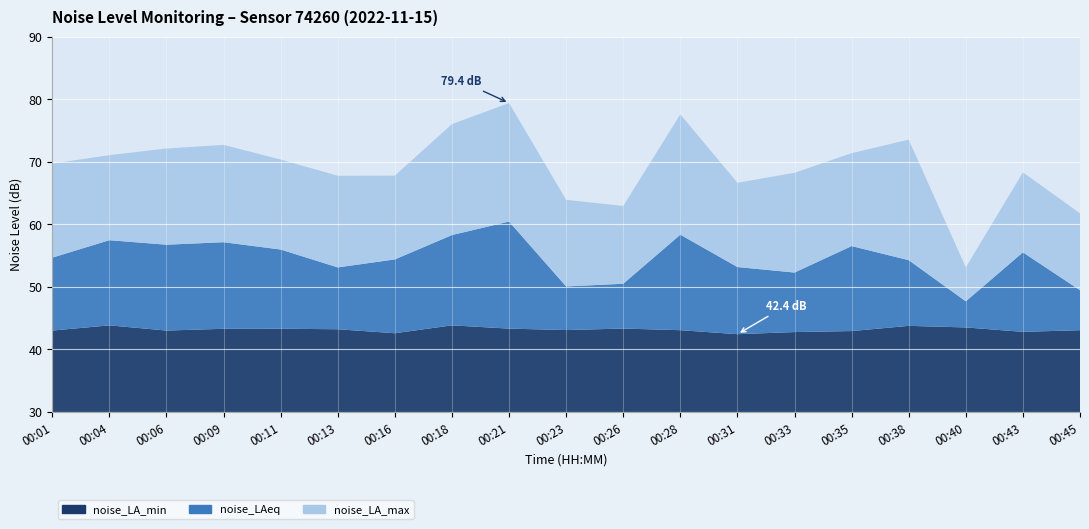

Reading left to right, transcribe all the data shown in this chart.

noise_LA_min: 43.0	43.8	43.0	43.3	43.3	43.2	42.6	43.8	43.3	43.1	43.3	43.1	42.4	42.8	42.9	43.8	43.5	42.8	43.1
noise_LAeq: 54.7	57.5	56.7	57.1	56.0	53.1	54.4	58.3	60.4	50.1	50.5	58.3	53.2	52.3	56.5	54.3	47.7	55.5	49.5
noise_LA_max: 69.7	71.0	72.1	72.7	70.3	67.8	67.8	76.0	79.4	63.9	62.9	77.6	66.6	68.2	71.4	73.5	53.1	68.3	61.7